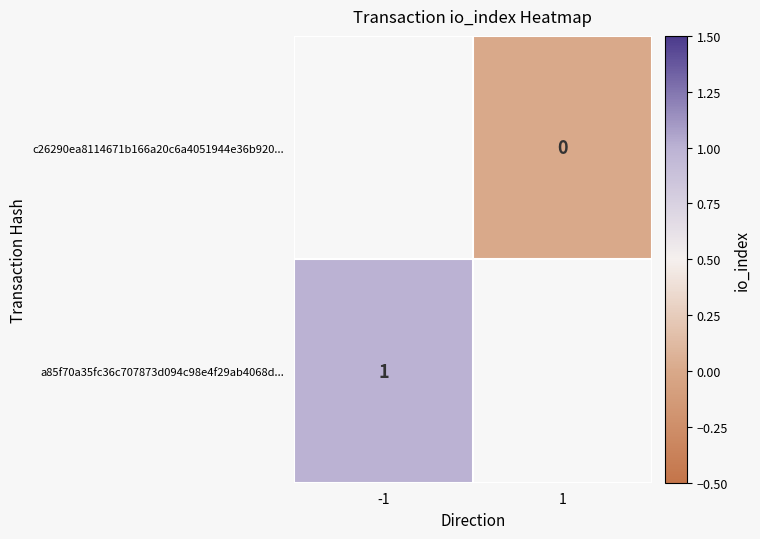

True or false: a85f70a35fc36c707873d094c98e4f29ab4068d... has a value of 1 at -1.

True